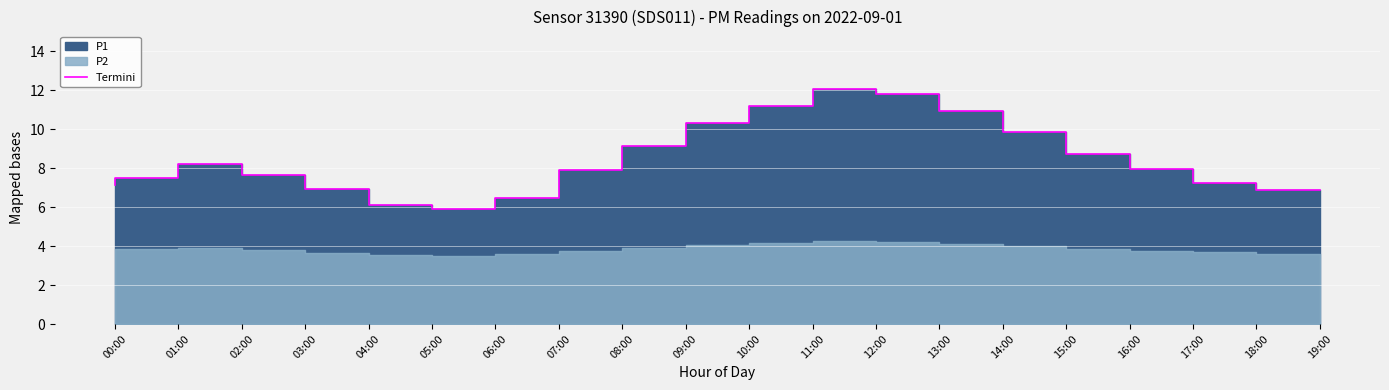

What is the value of the 11th point from the left?

10.3